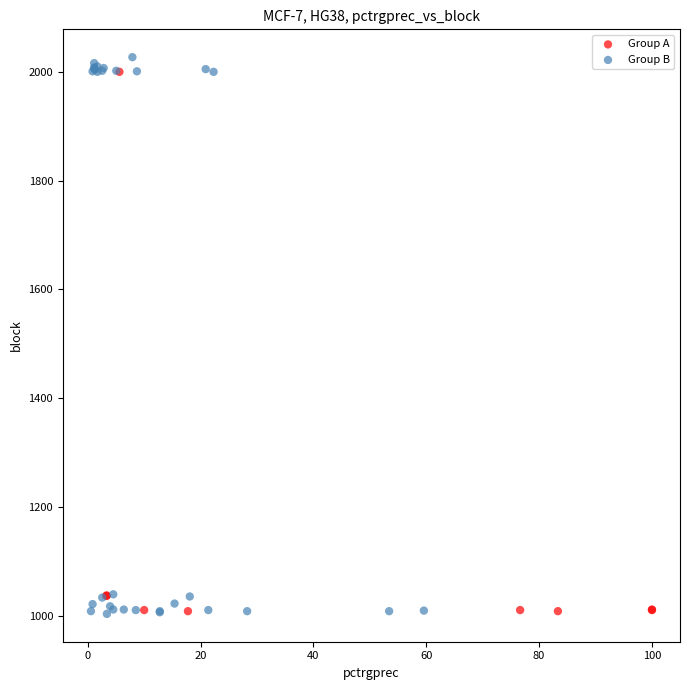

Which series has the largest Y range (max minus min)?

Group B